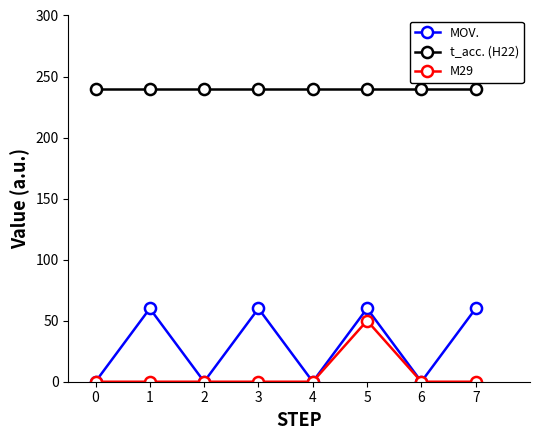

What is the spread (max minus min) of values at 3?

240